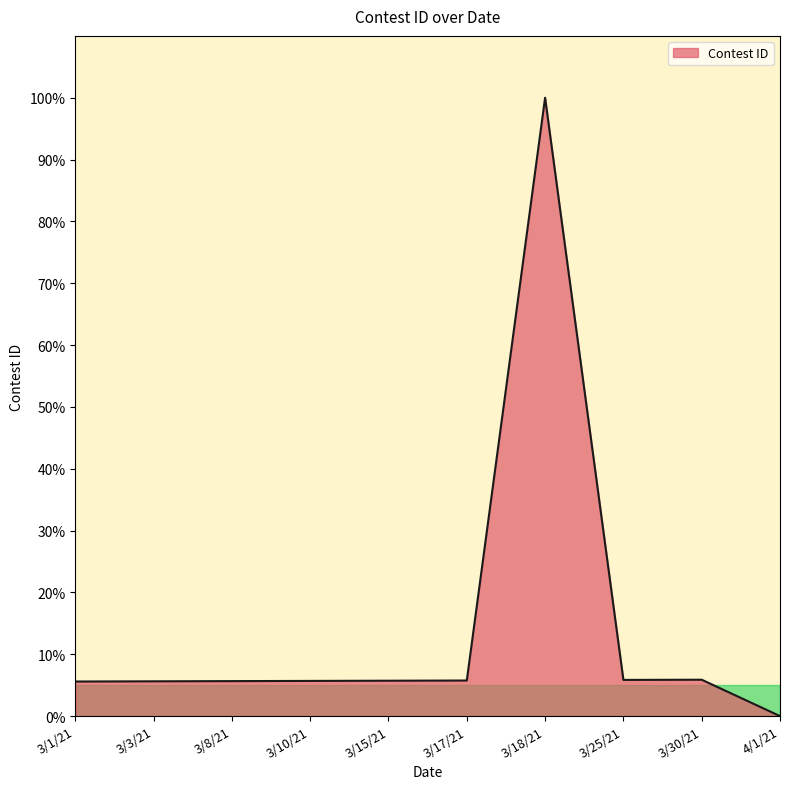

Which category has the highest value across all series?

3/18/21